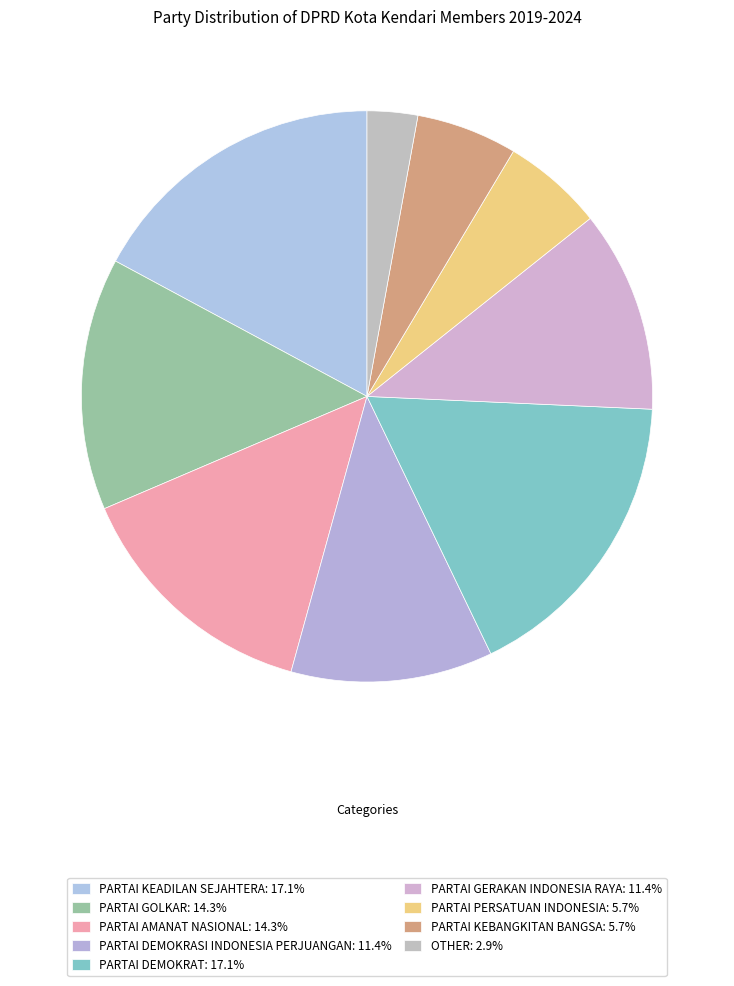

Count the number of slices in the pie.

9